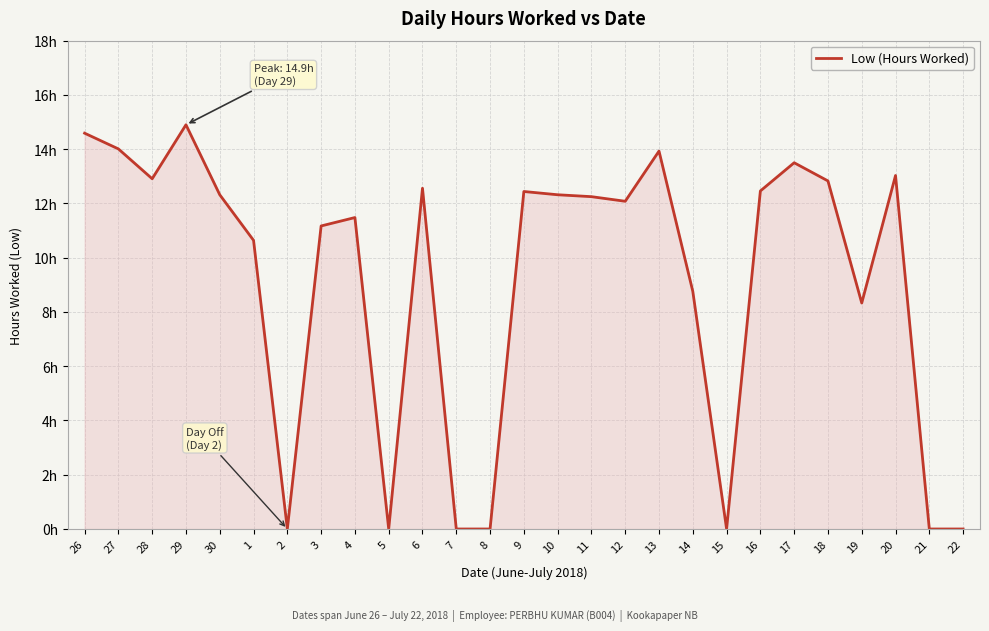

Is this an area chart (filled region under the line)?

Yes